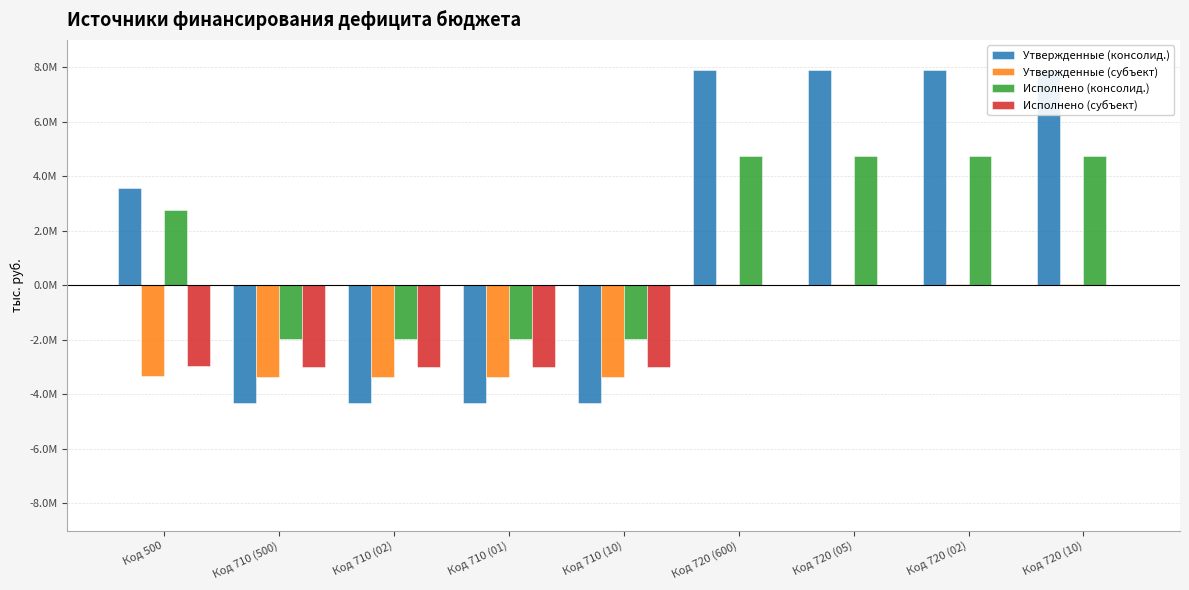

How many bars are there in total?

36